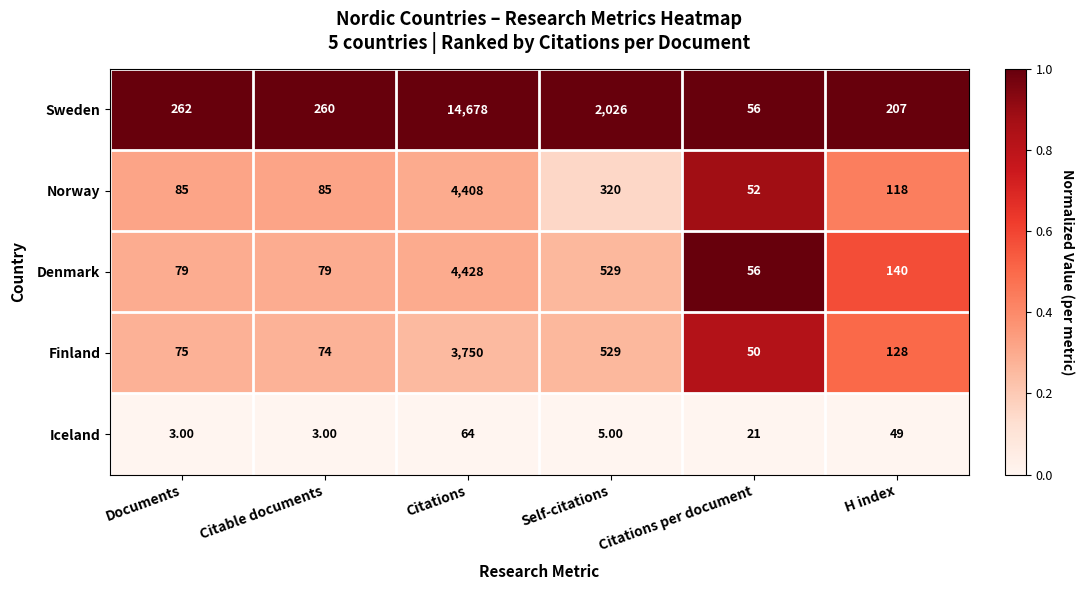

At which label does Denmark reach its minimum?

Citations per document